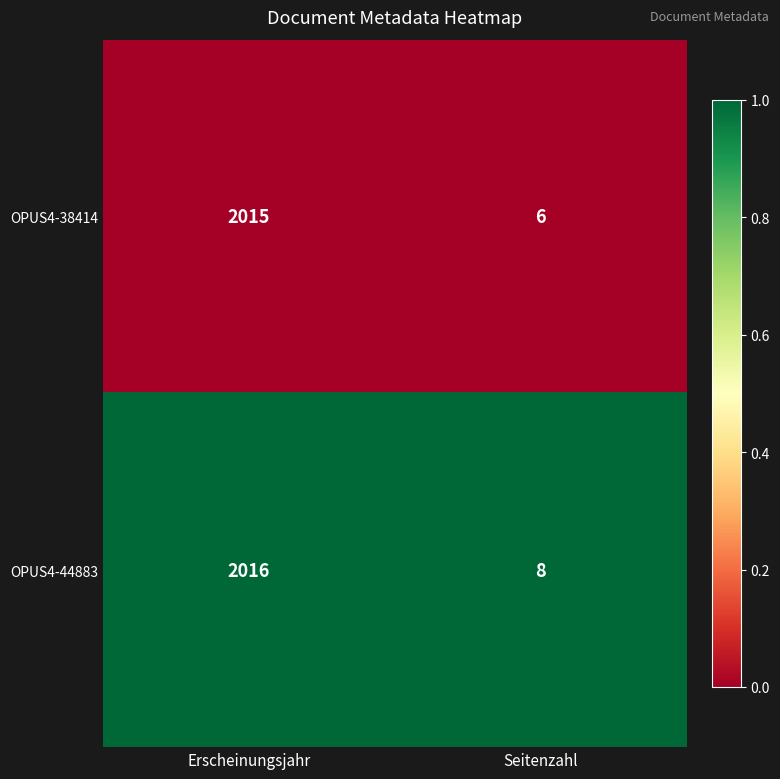

Which series has the largest total across all categories?

OPUS4-44883